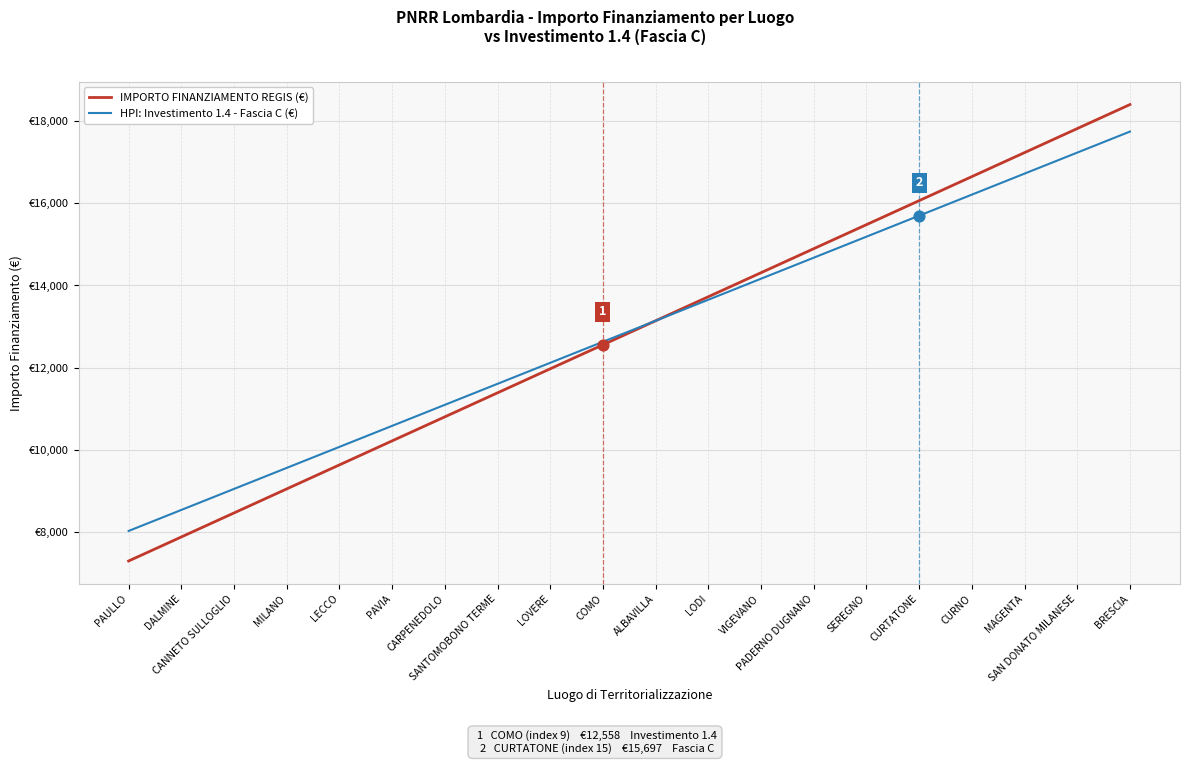

Does the chart have visible grid lines?

Yes